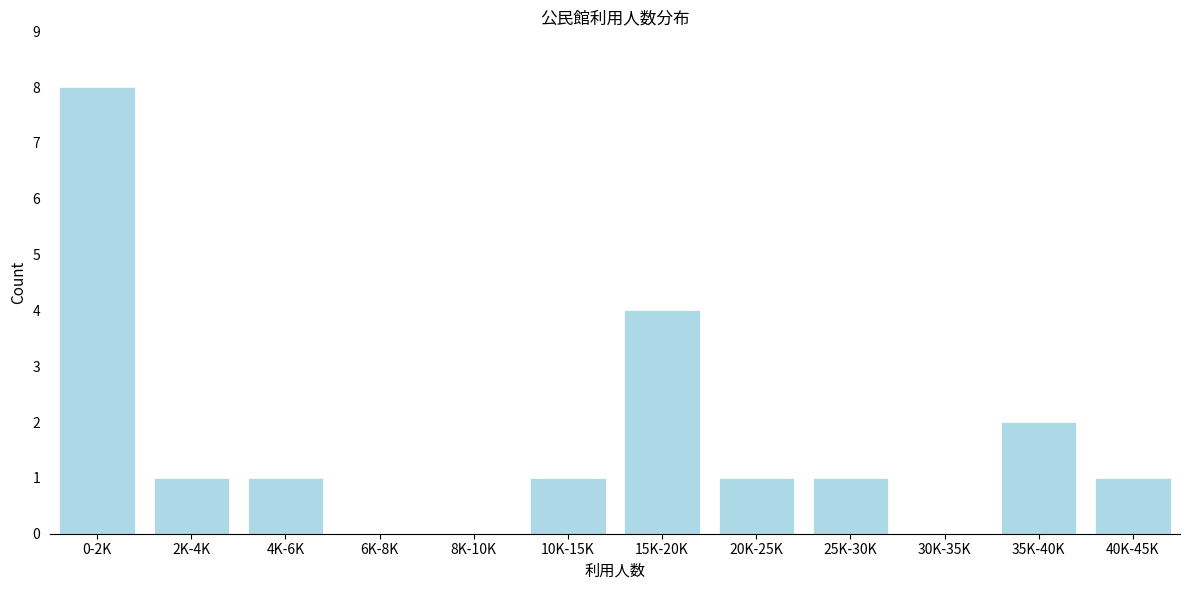

Reading left to right, what are all the values shown in this chart?

0-2K=8	2K-4K=1	4K-6K=1	6K-8K=0	8K-10K=0	10K-15K=1	15K-20K=4	20K-25K=1	25K-30K=1	30K-35K=0	35K-40K=2	40K-45K=1